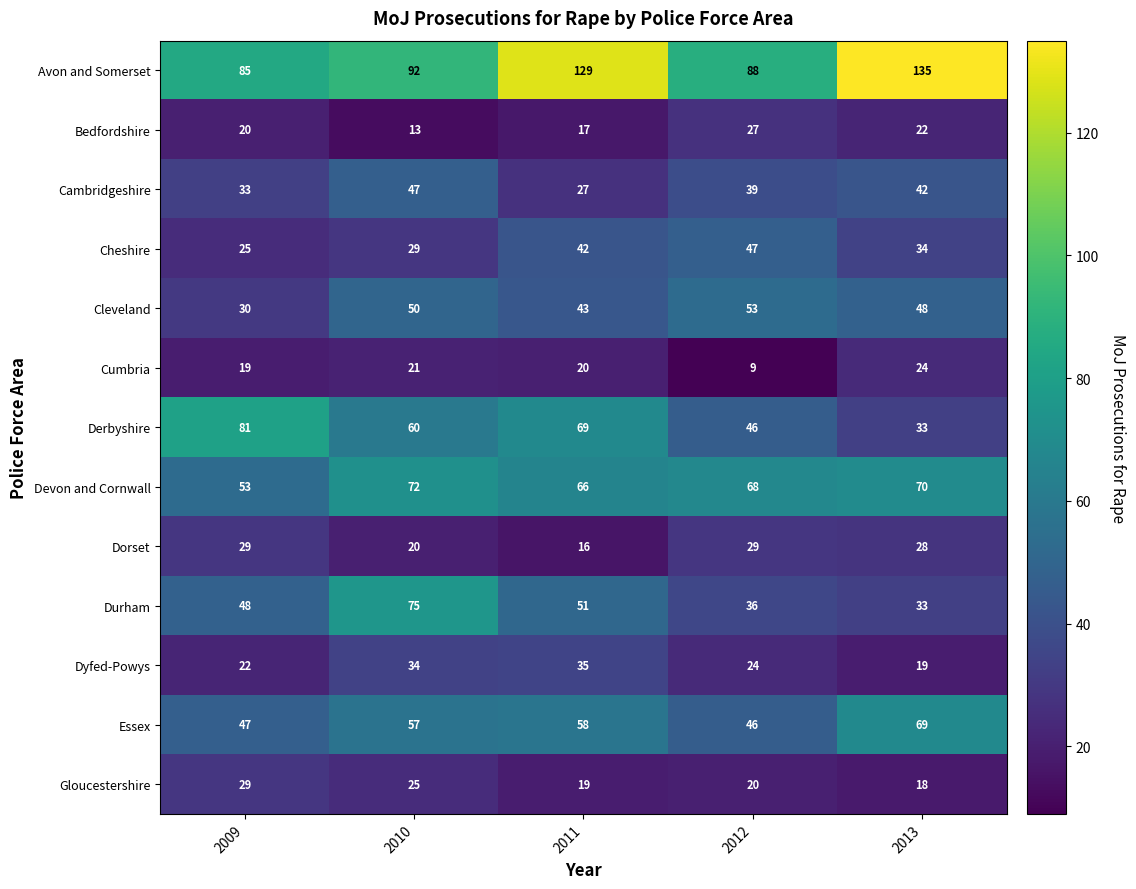

How many Bedfordshire values are between 17 and 22?

3